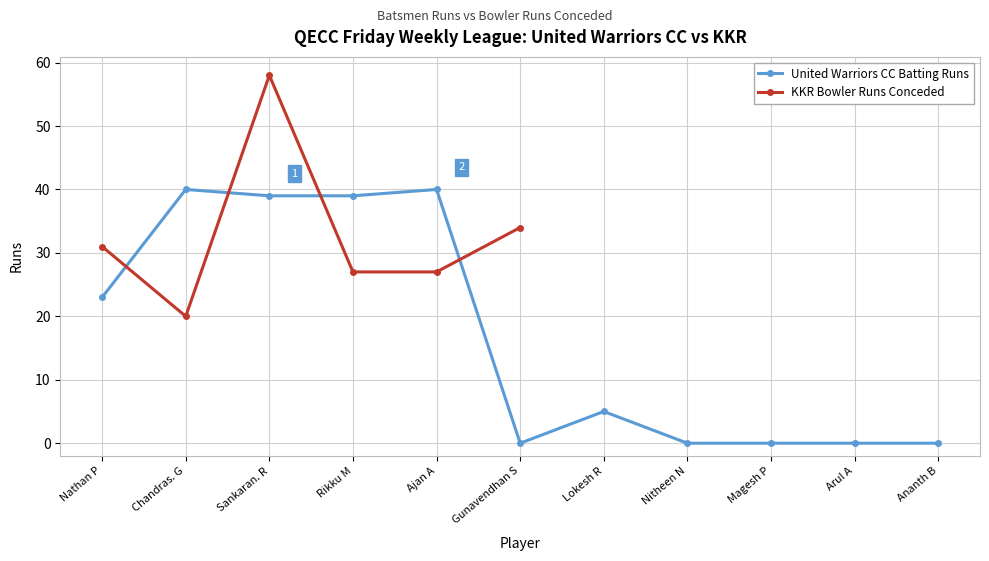

The value of United Warriors CC Batting Runs at Gunavendhan S is 0. True or false?

True